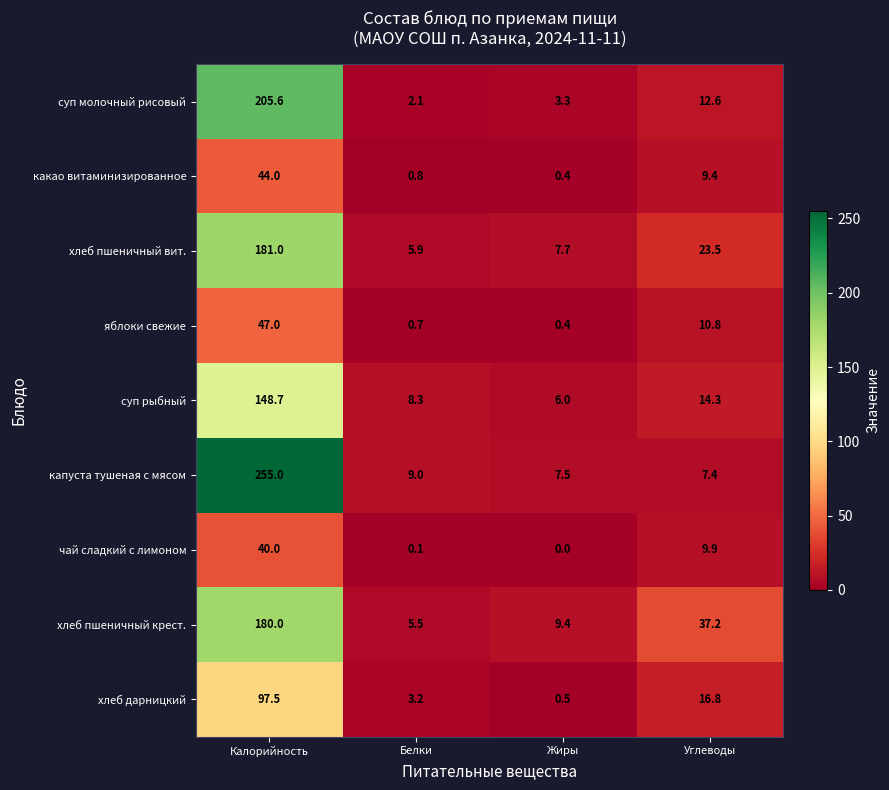

Read the хлеб пшеничный вит. value at Белки.

5.9